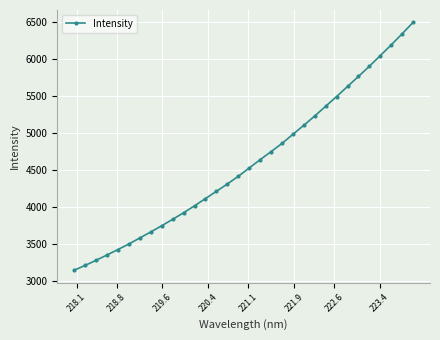

What is the difference between the maximum and minimum values?

3358.3